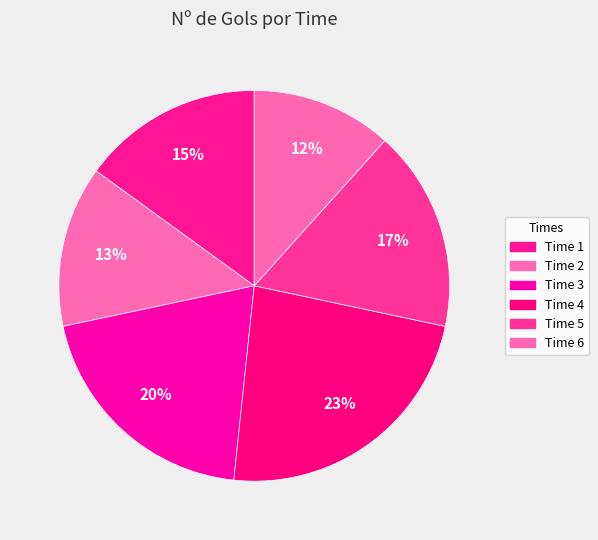

To the nearest percent, what portion does Time 1 represent?

15%